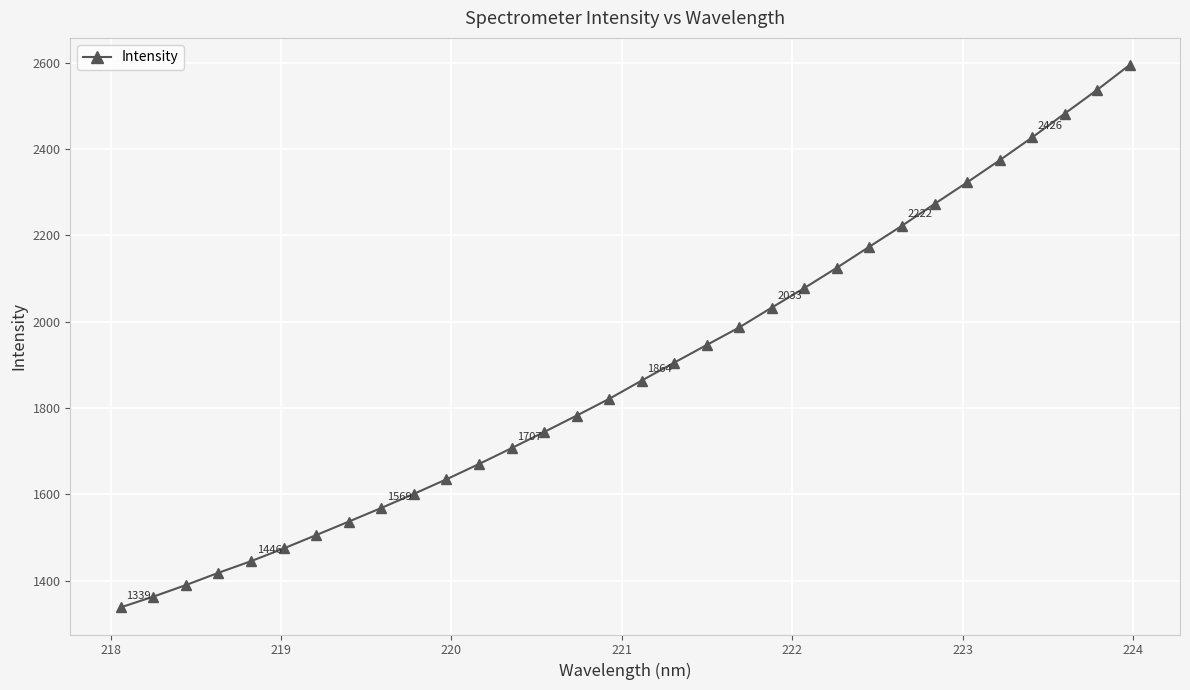

How many lines are shown in the chart?

1